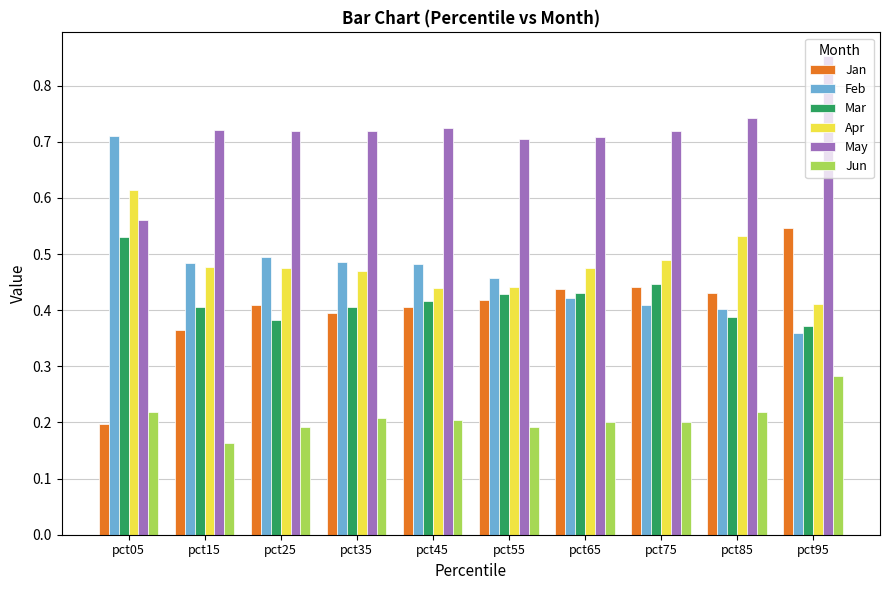

Which series has the largest total across all categories?

May